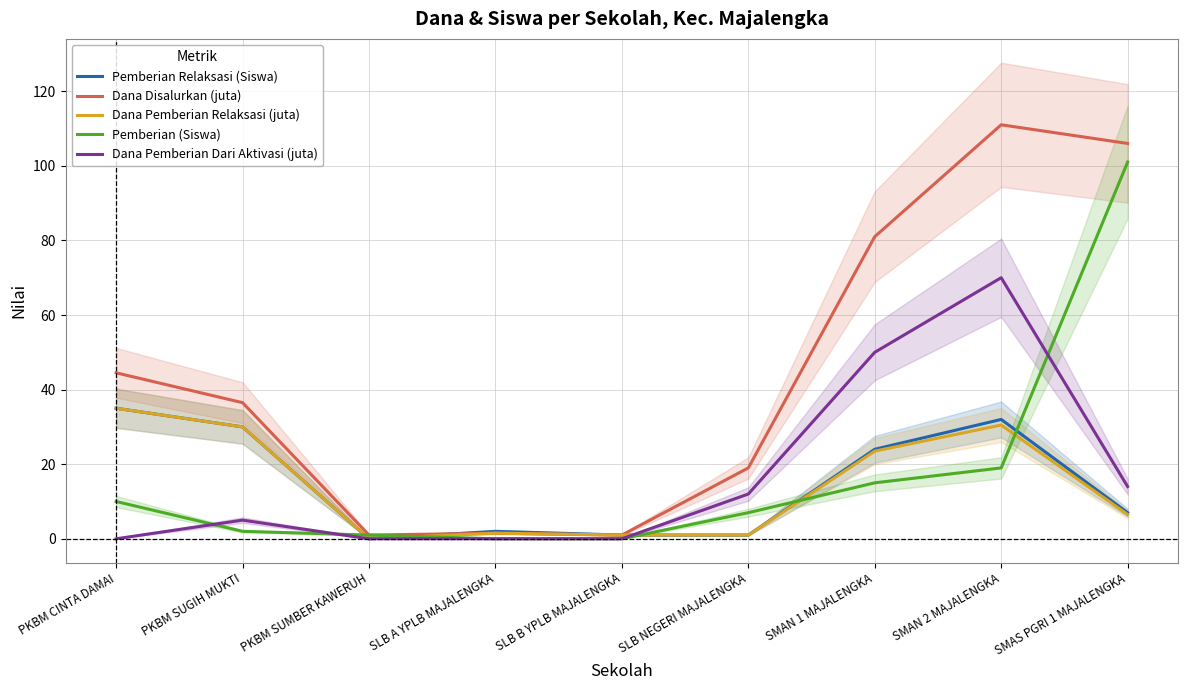

True or false: Pemberian (Siswa) has a value of 1.0 at PKBM SUGIH MUKTI.

False